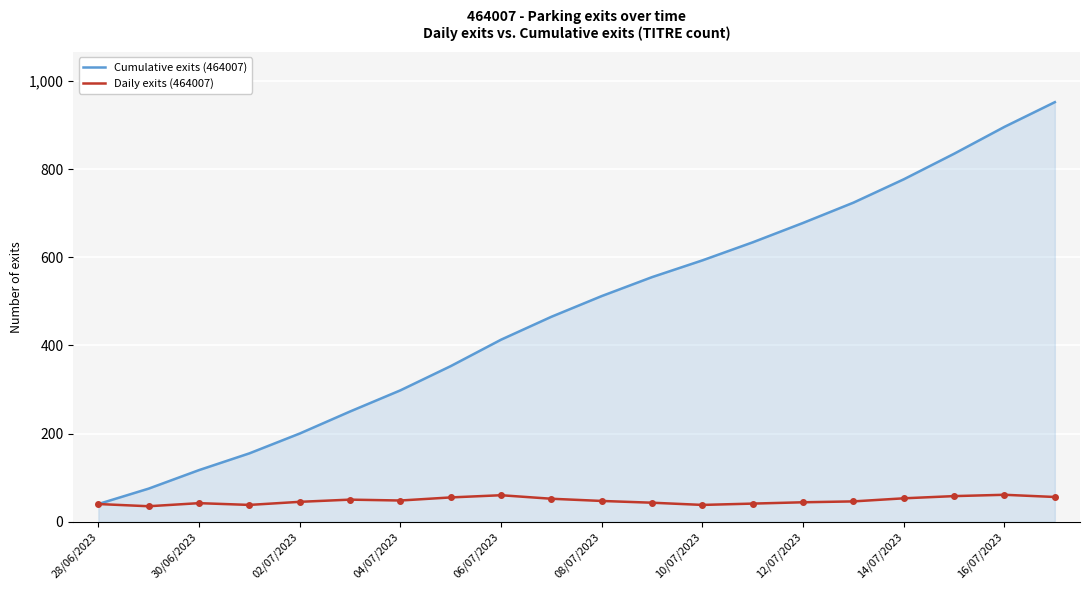

True or false: Cumulative exits (464007) has more than 1 points higher than both neighbors.

False